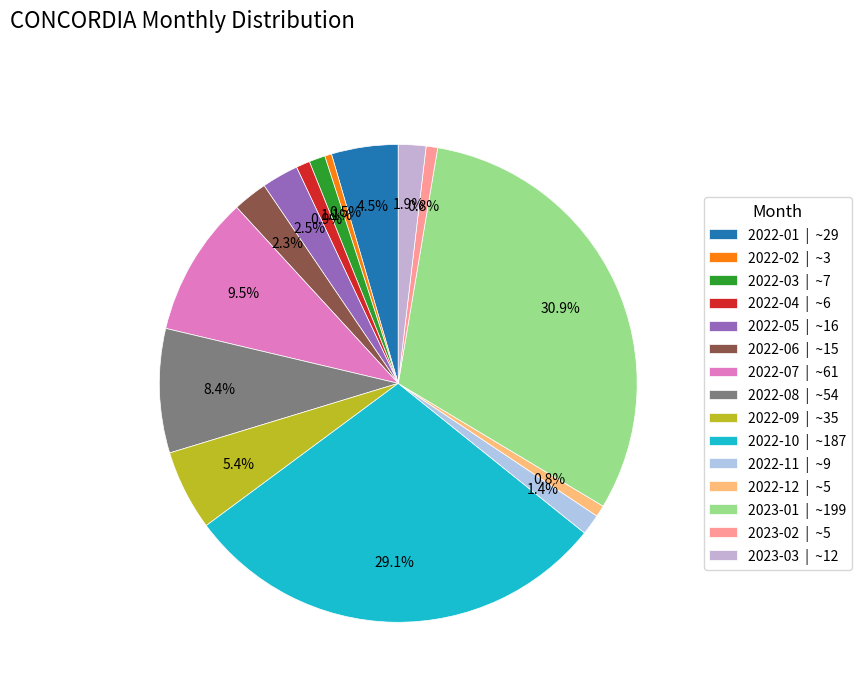

Which category has the smallest portion of the pie?

2022-02